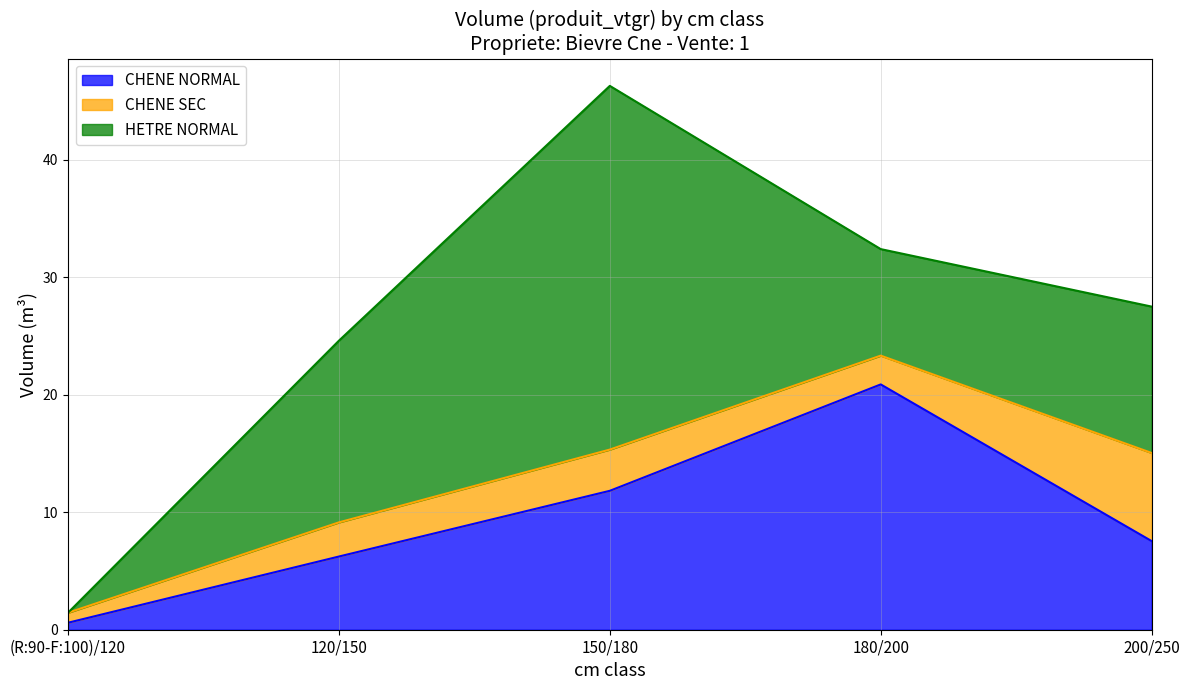

Which series has the largest total across all categories?

HETRE NORMAL